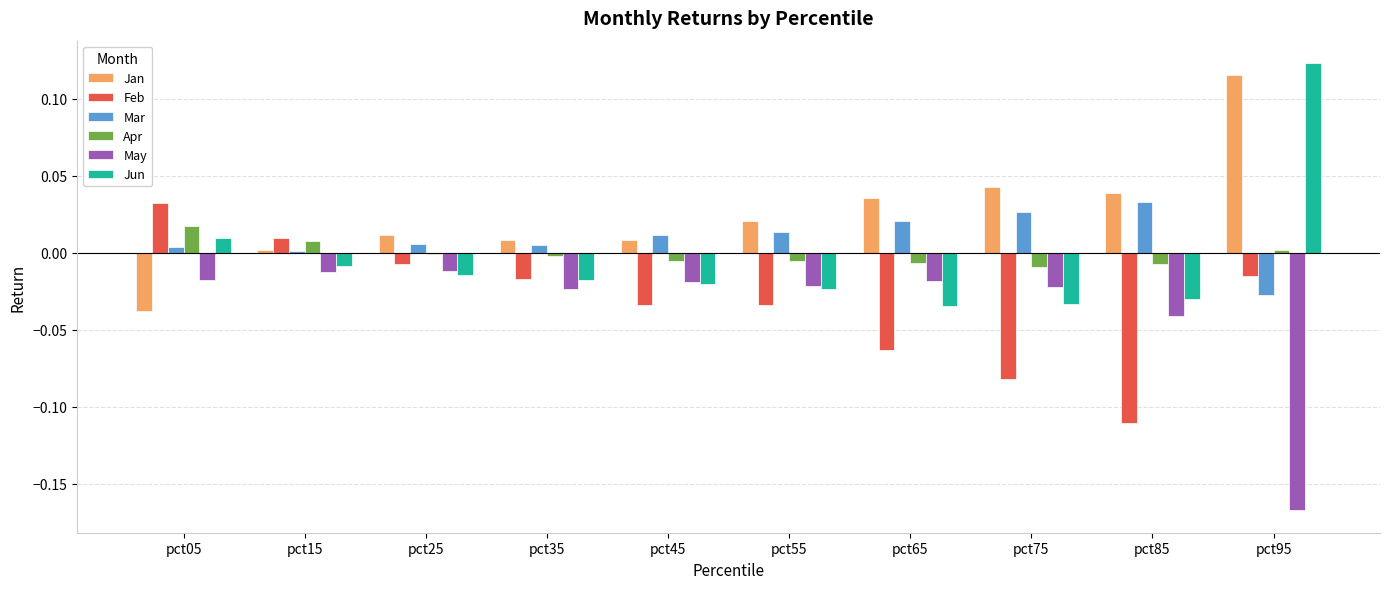

Which category has the lowest value in the May series?

pct95